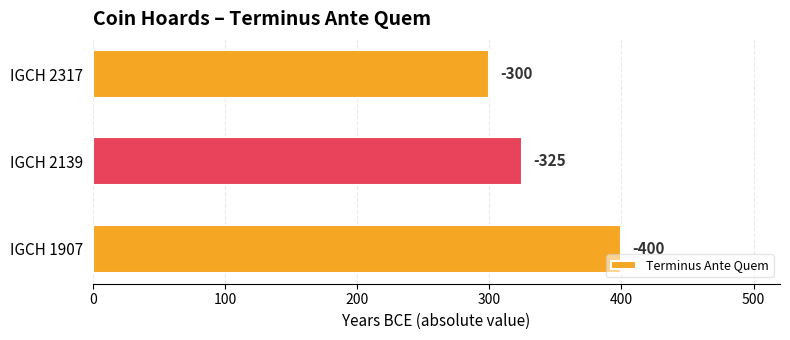

How many bars are there in total?

3